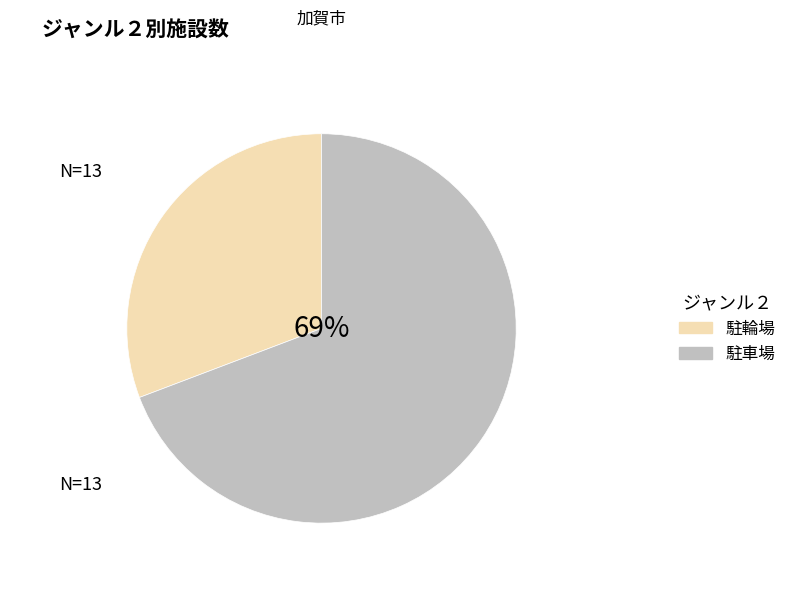

To the nearest percent, what is the difference between the largest and smallest slice percentages?

38%